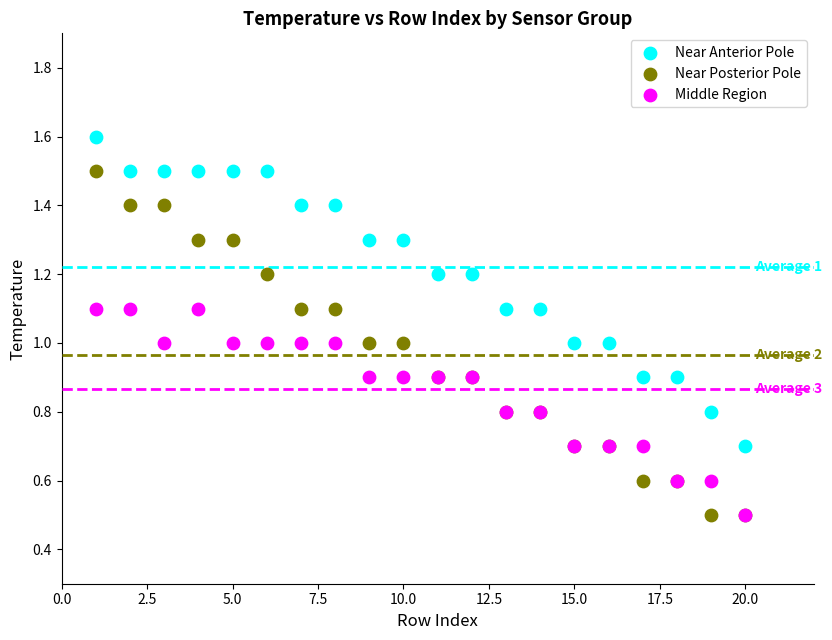

Which series reaches the maximum Y coordinate?

Near Anterior Pole